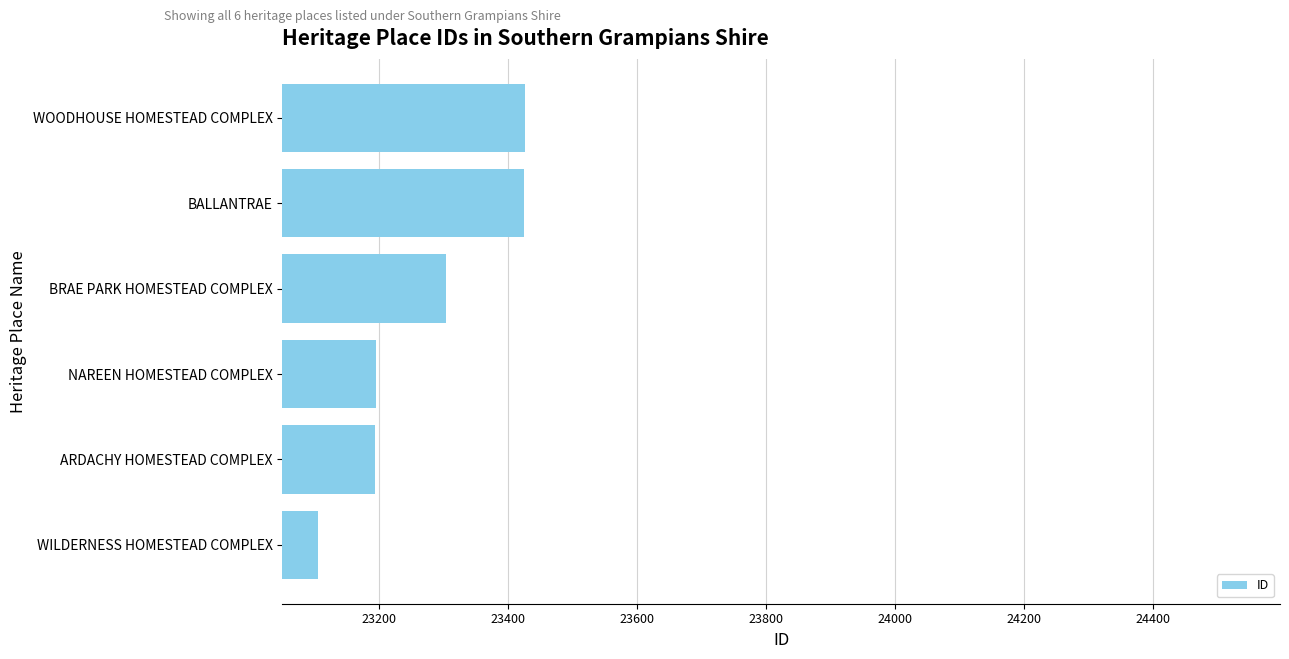

At which label is the value closest to 23266?

BRAE PARK HOMESTEAD COMPLEX